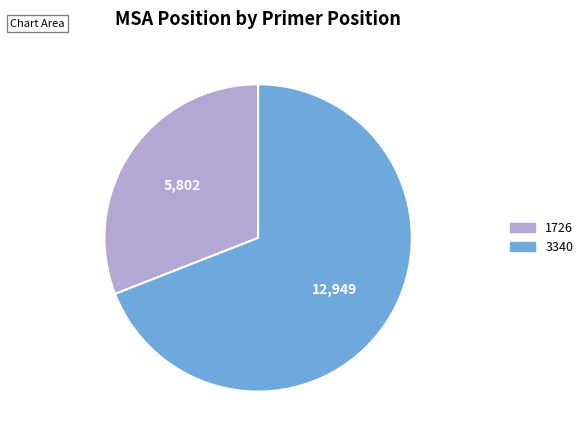

Rank the categories by value from highest to lowest.

3340, 1726